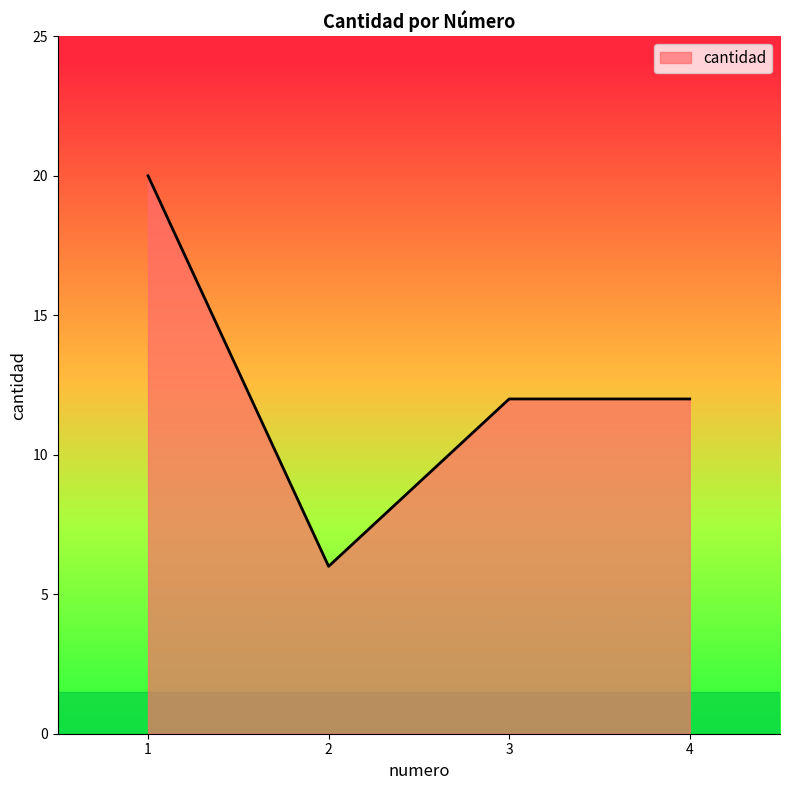

At which category does the data reach its first local valley?

2